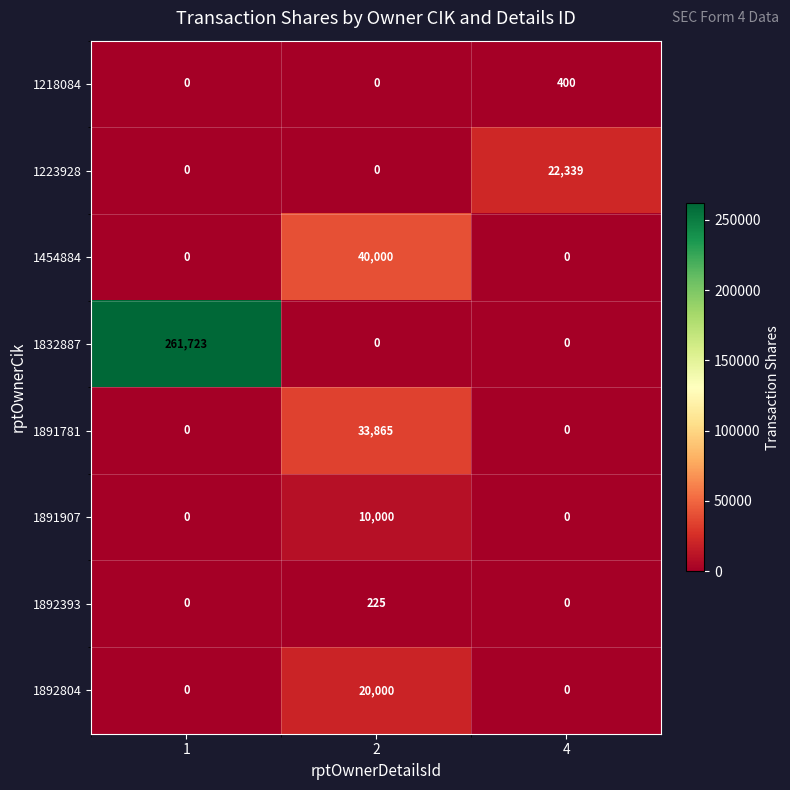

What is the difference between the highest and lowest values at 1?

261723